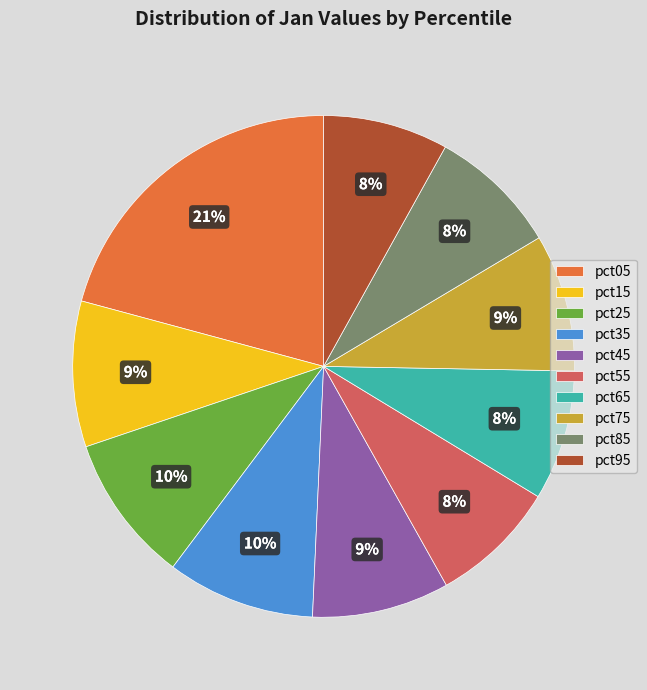

Does pct65 account for over 50% of the chart?

No